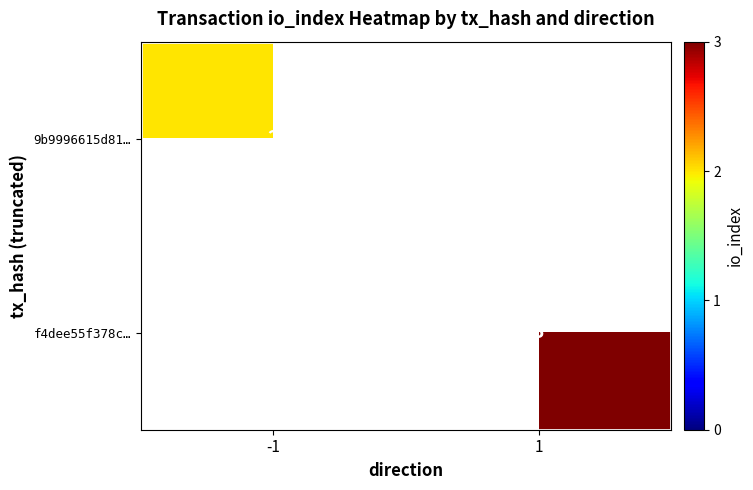

Is the value of f4dee55f378c… at 1 greater than the value of 9b9996615d81… at -1?

Yes